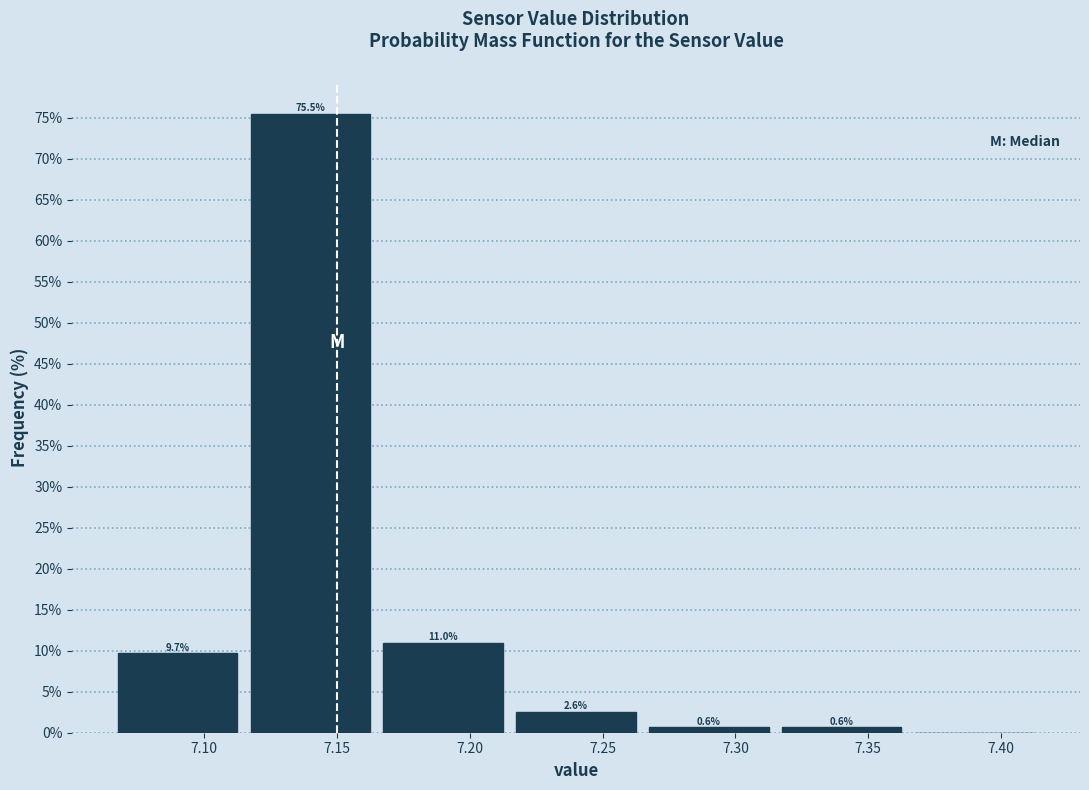

Which range on the x-axis has the tallest bar?

7.115 to 7.165